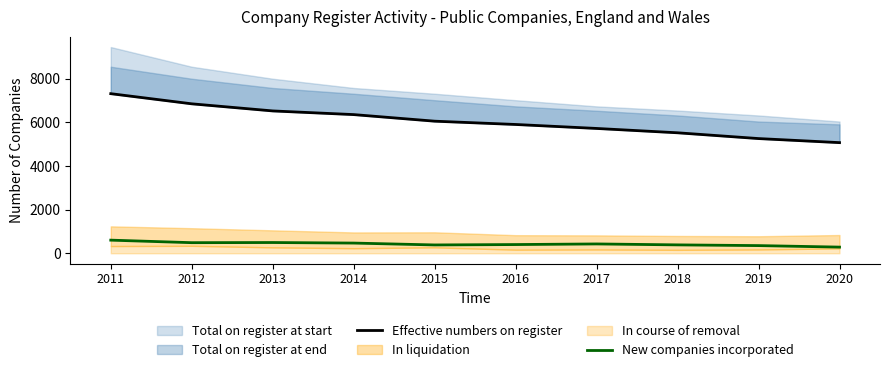

List the labels in order of New companies incorporated value, smallest first.

2020, 2019, 2015, 2018, 2016, 2017, 2014, 2012, 2013, 2011